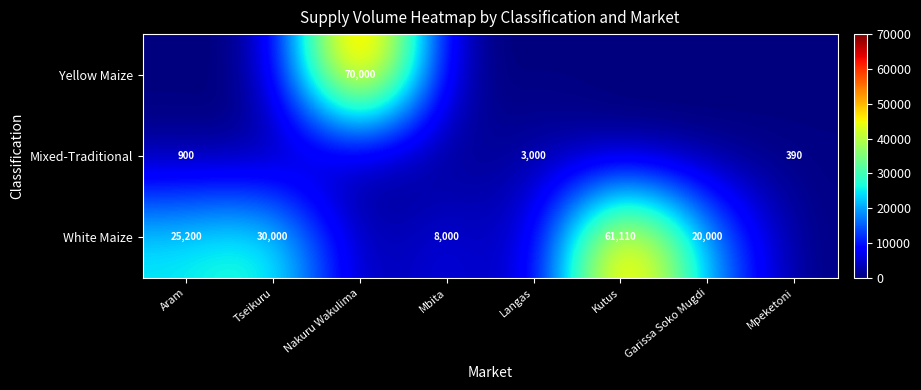

Is it true that Yellow Maize equals 70000 at Nakuru Wakulima?

True